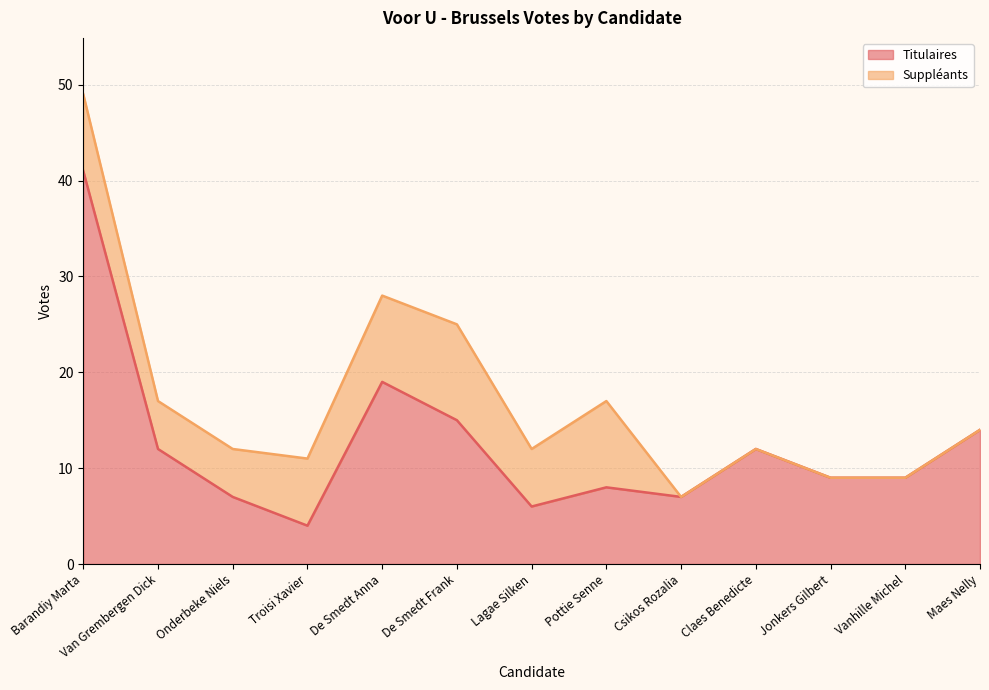

What is the ratio of the value at Csikos Rozalia to the value at Jonkers Gilbert?

0.8